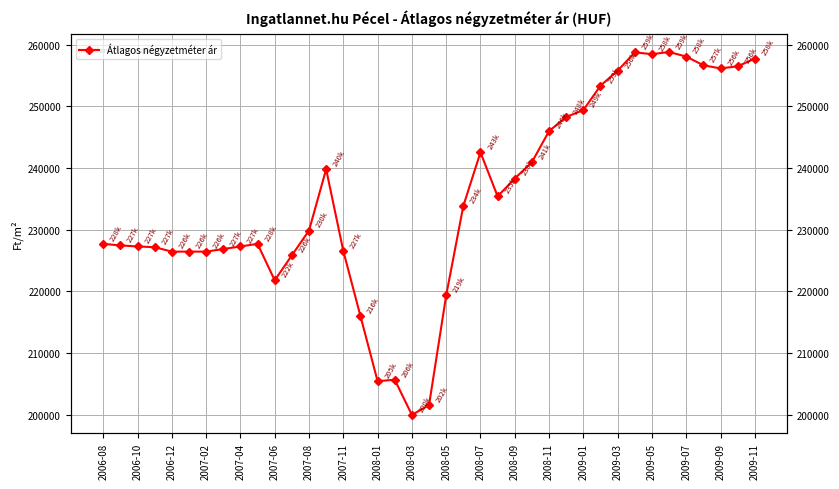

The value at 23 is 100062. True or false?

False